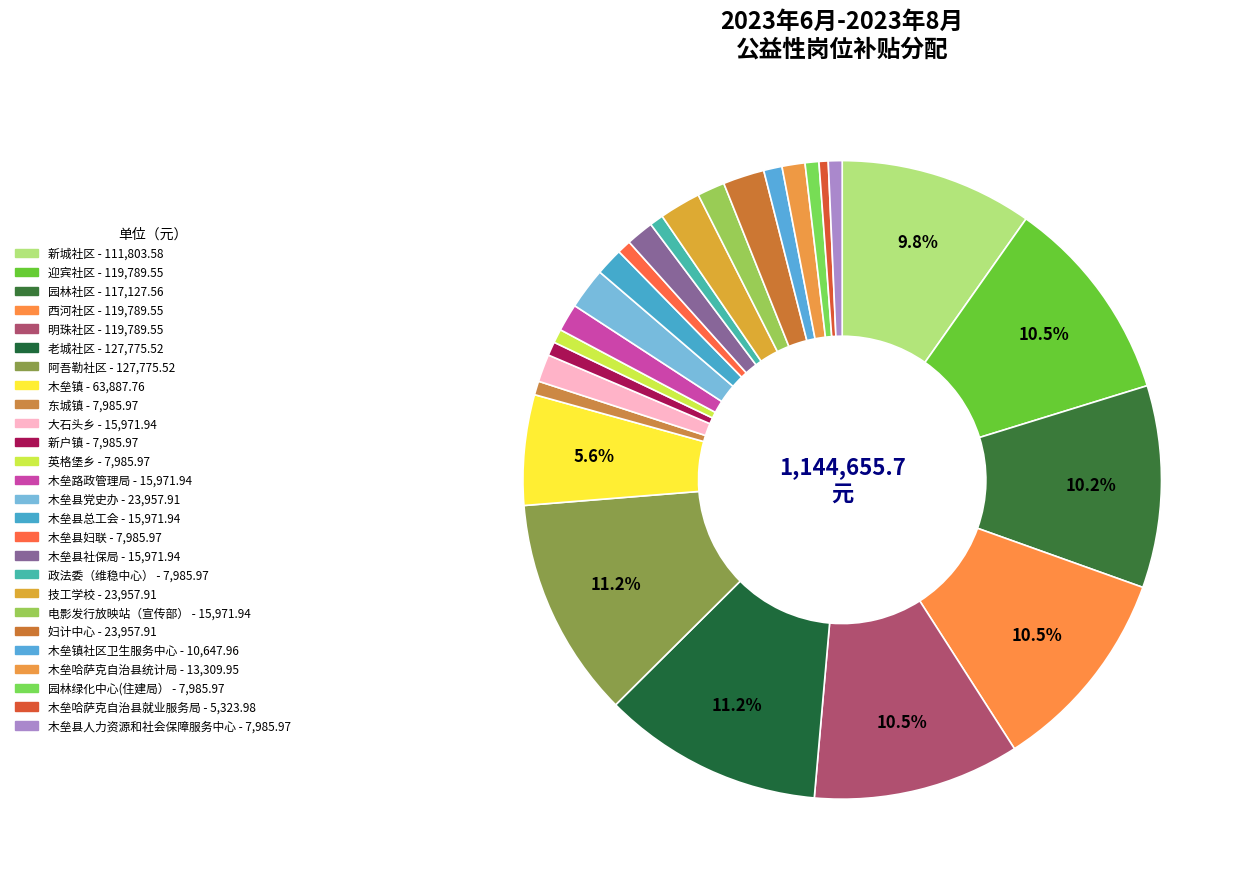

Count the number of slices in the pie.

26